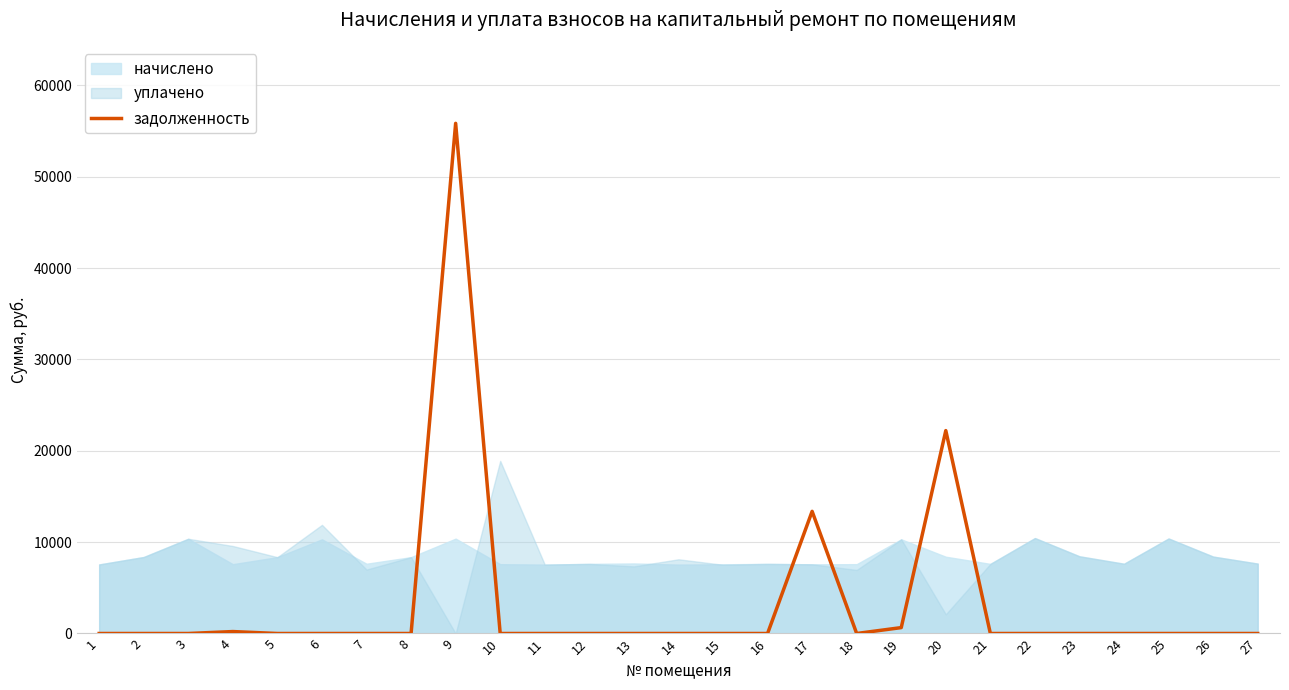

The value of задолженность at 9 is 37943.2. True or false?

False